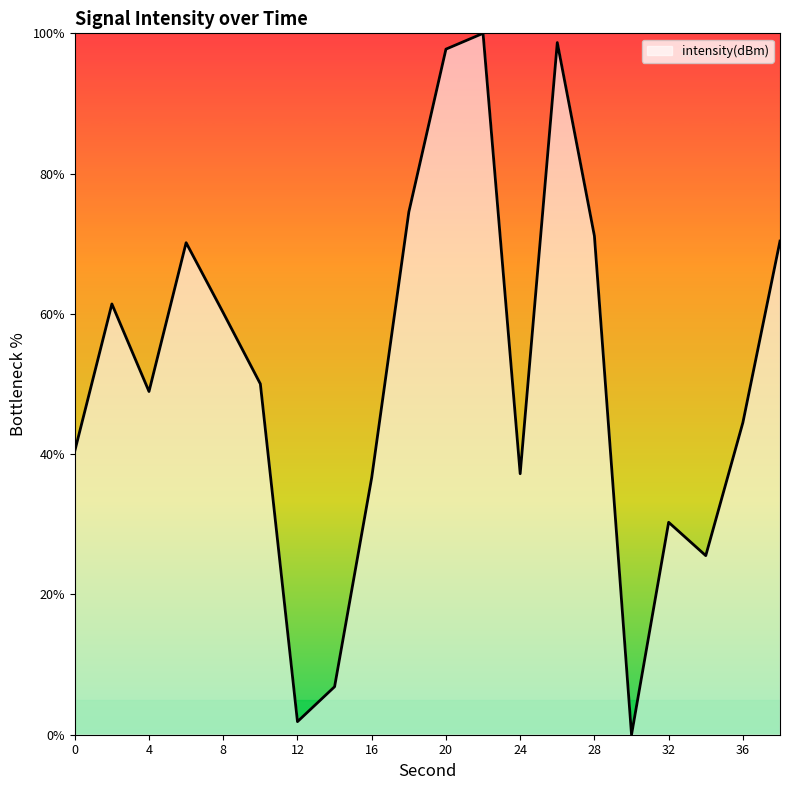

What is the maximum value shown in the chart?

100.0